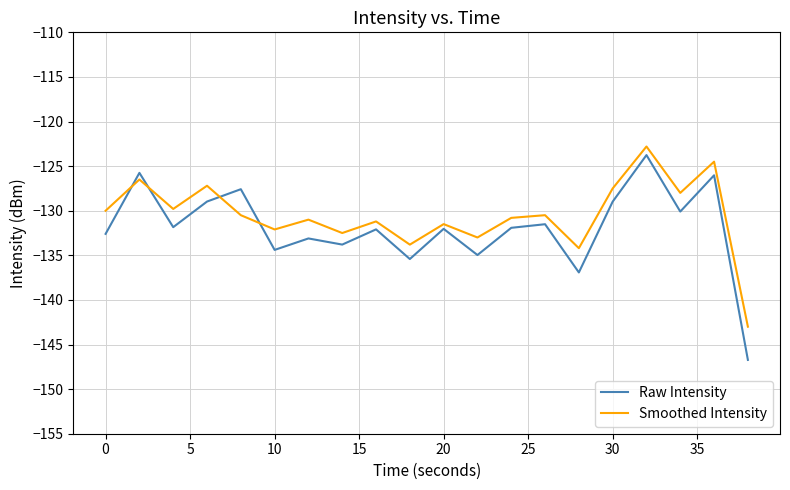

What is the difference between the maximum and minimum values in the Raw Intensity series?

23.0